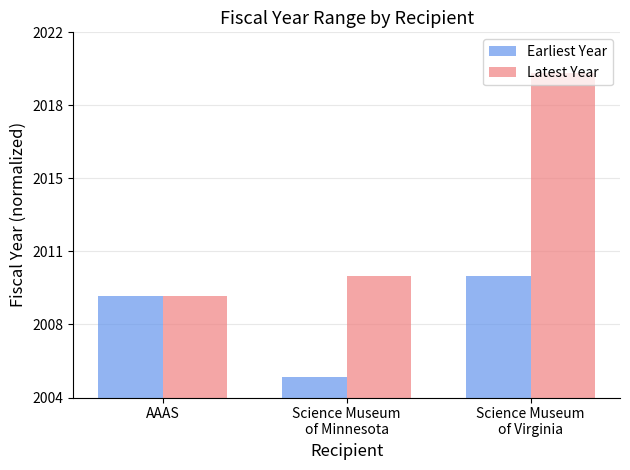

List the series in order of their overall mean, highest first.

Latest Year, Earliest Year